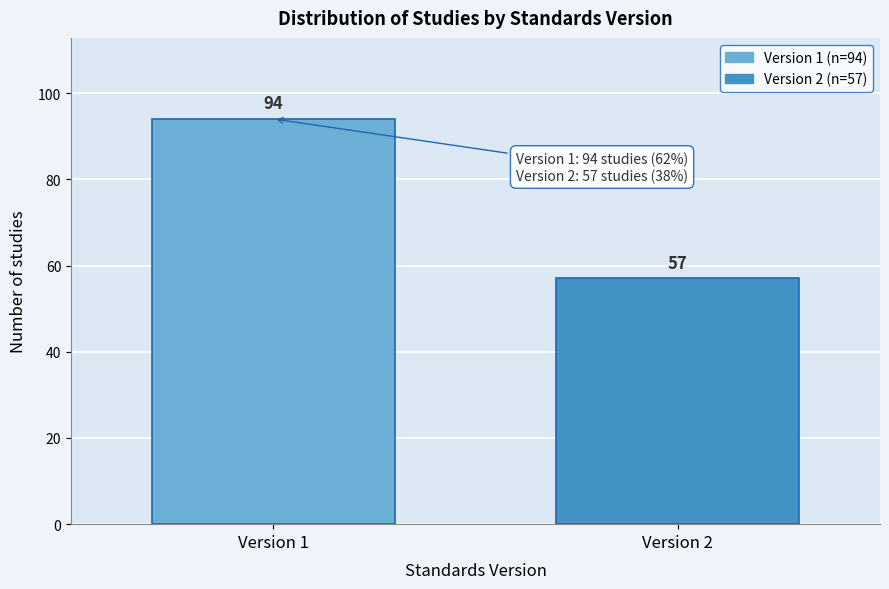

Reading left to right, extract all data points from this chart.

94	57